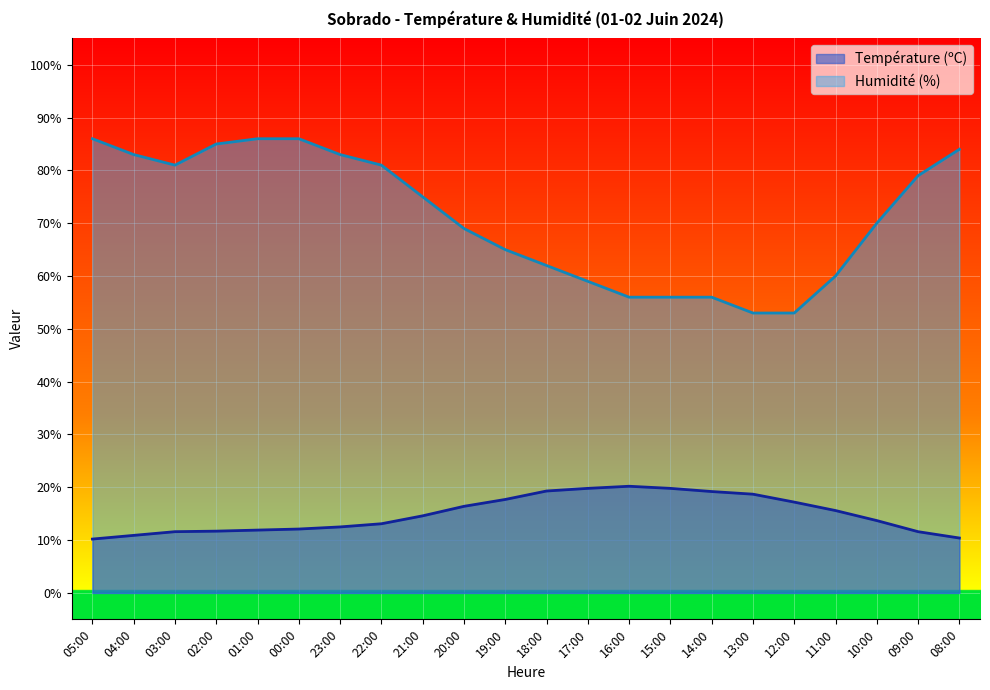

What is the greatest value displayed?

86.0